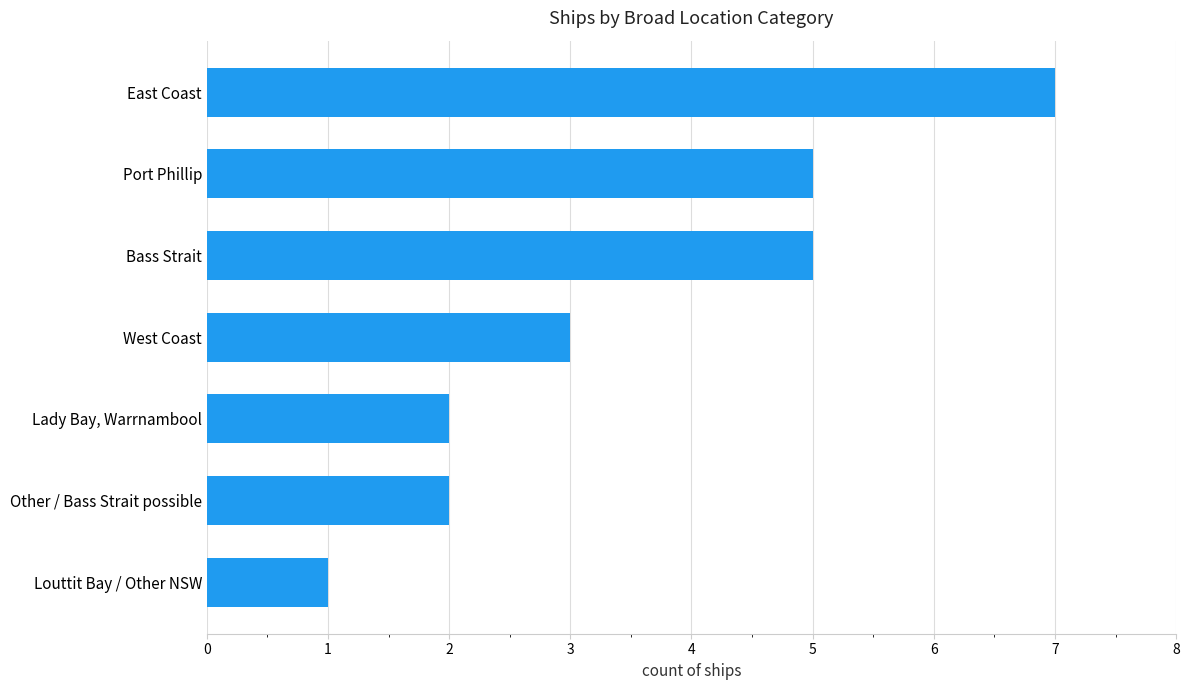

Is it true that the value at East Coast is 10?

False